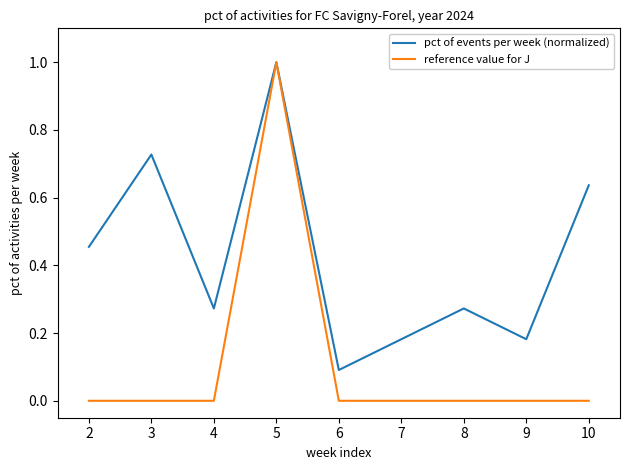

At how many categories does at least one series exceed 0?

8